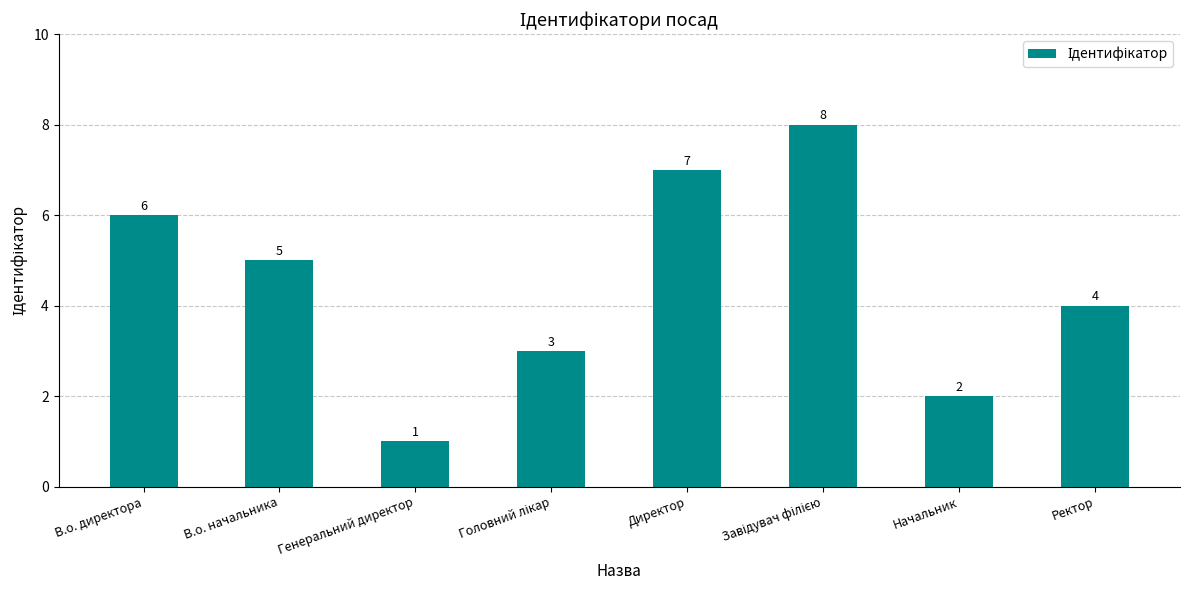

True or false: the data shows 1 at Начальник.

False